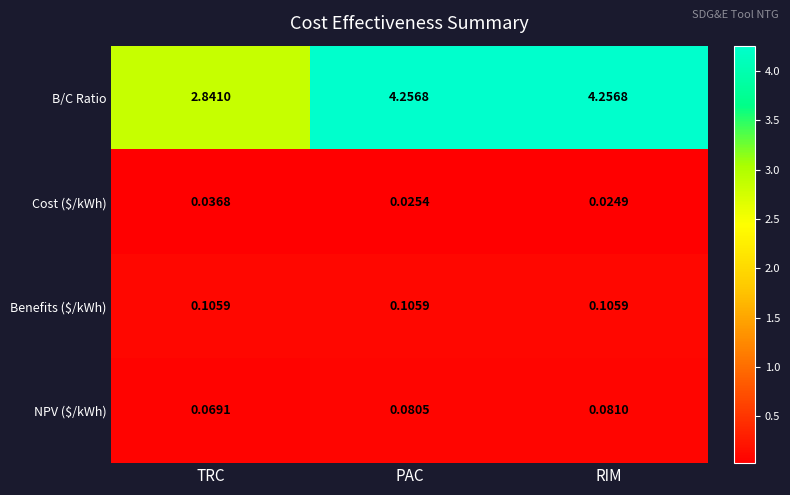

At which label does NPV ($/kWh) reach its peak?

RIM